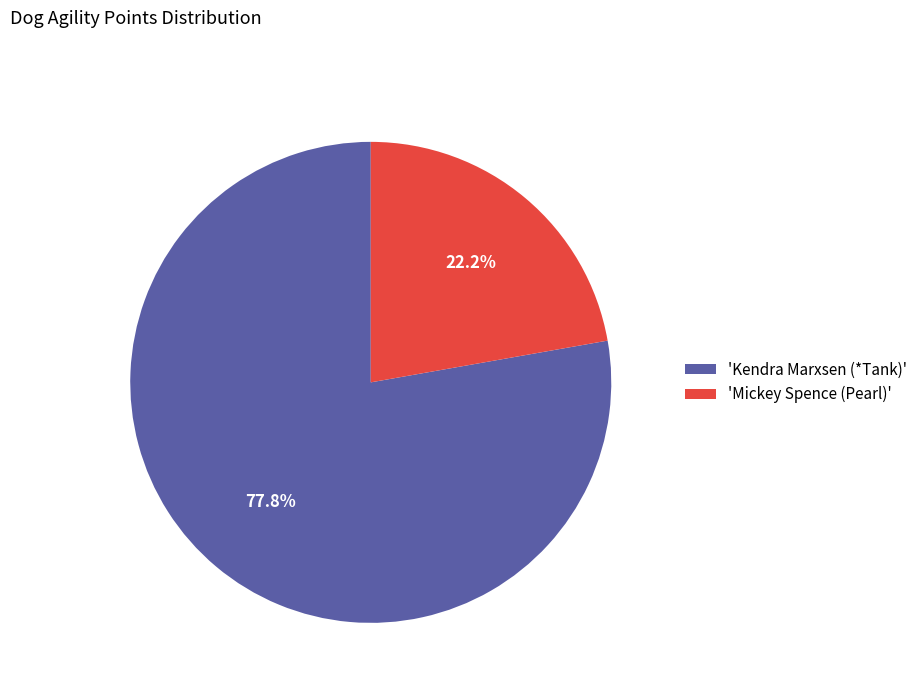

What percentage do 'Mickey Spence (Pearl)' and 'Kendra Marxsen (*Tank)' together represent?

100.0%